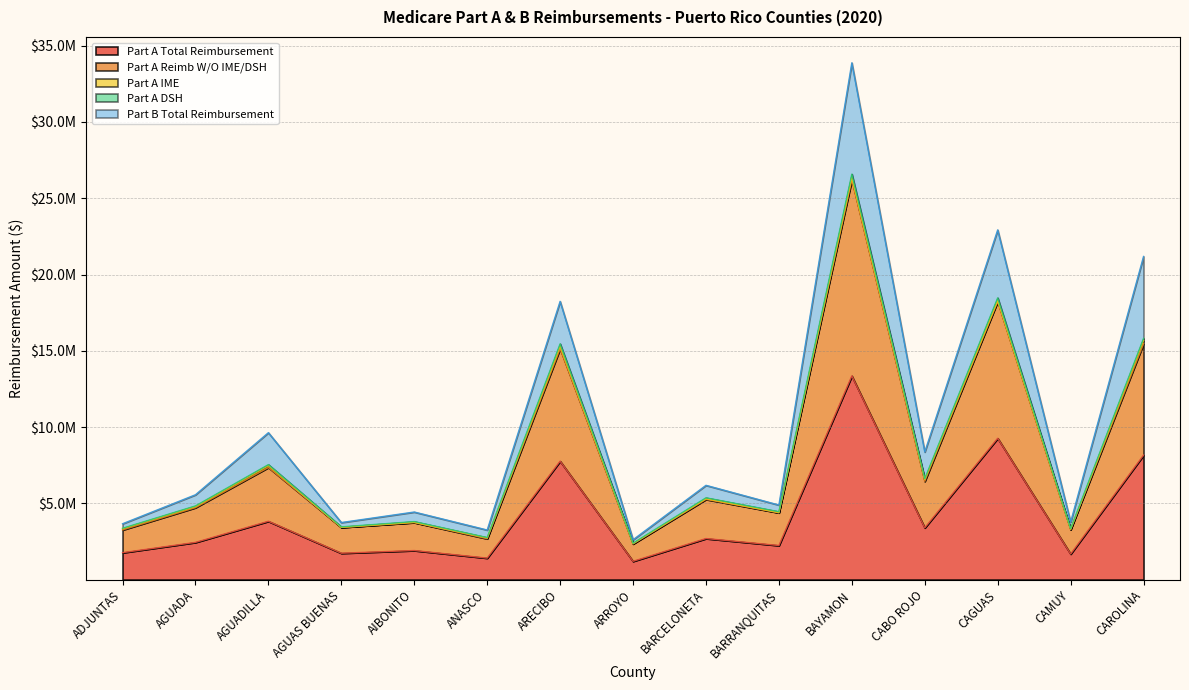

What is the average value of the Part A Reimb W/O IME/DSH series?

8126142